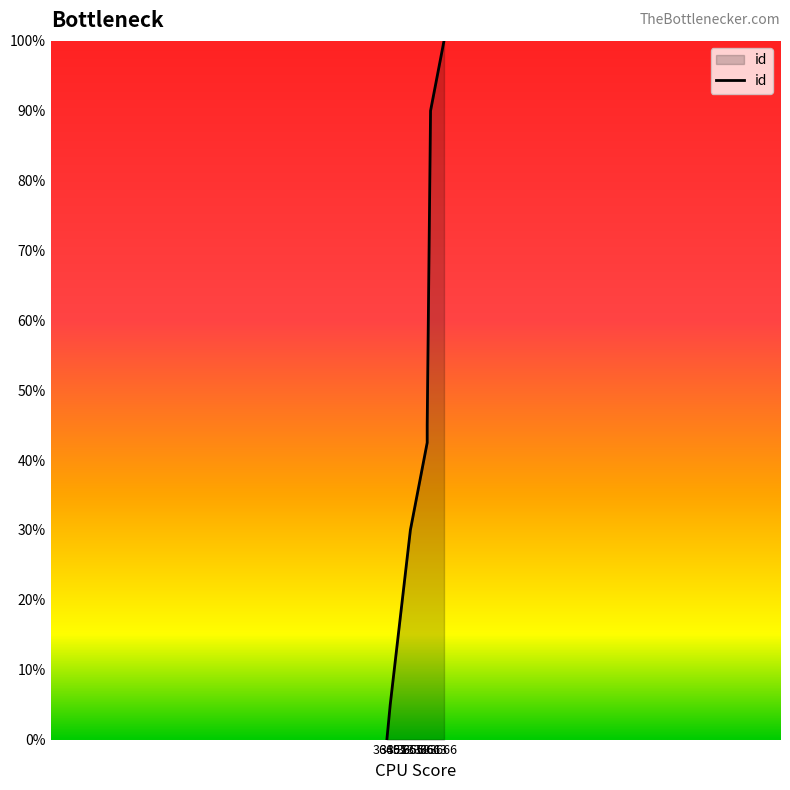

The chart shows a value of 21.5 at 3664. True or false?

False